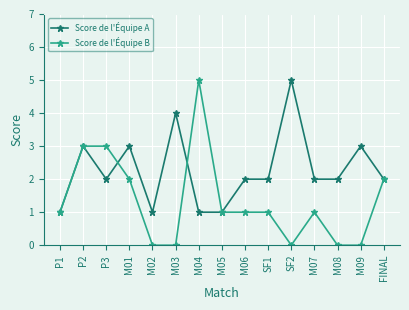

Which series has the largest total across all categories?

Score de l'Équipe A